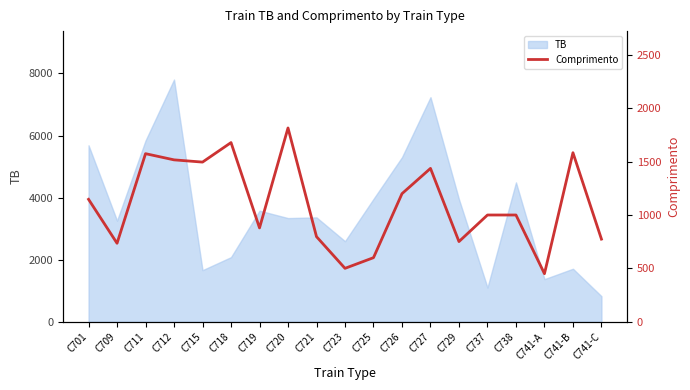

What is the change in value from C701 to C709?

-412